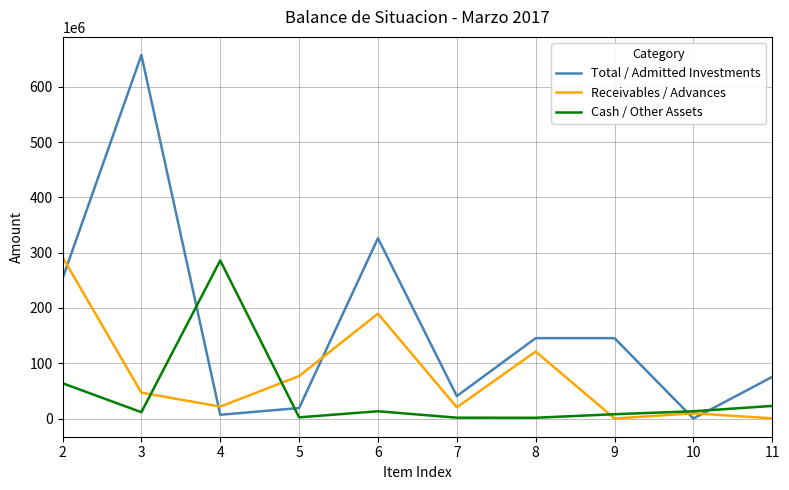

The Cash / Other Assets series shows 13184506.2 at 6. True or false?

True